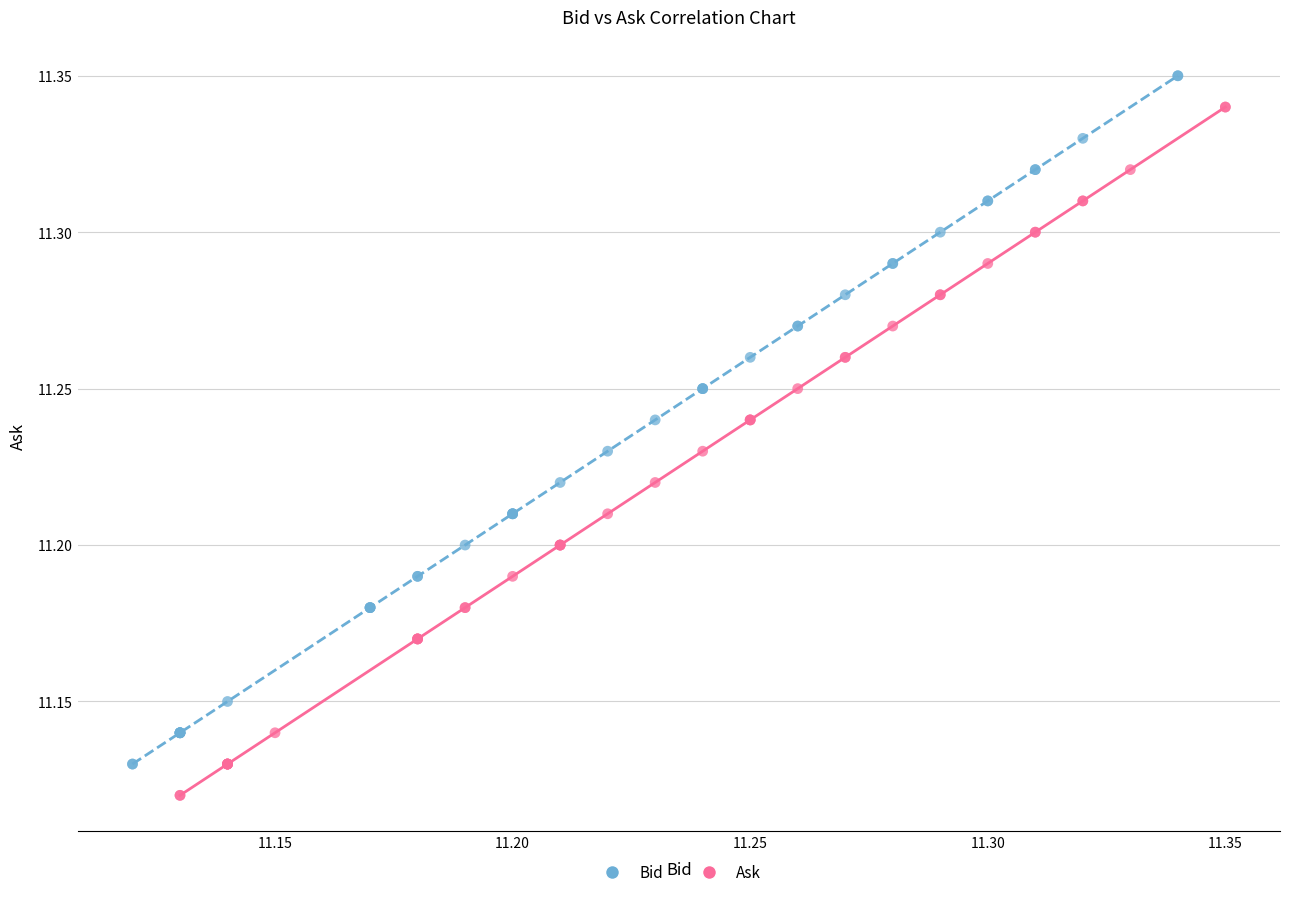

What are all the series names shown in the legend?

Bid, Ask